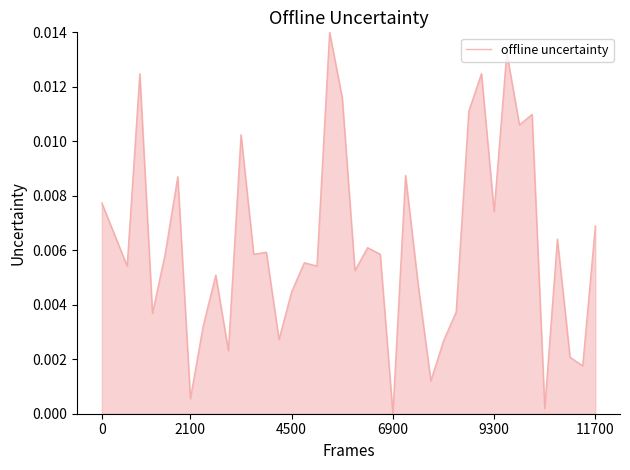

How many lines are shown in the chart?

1